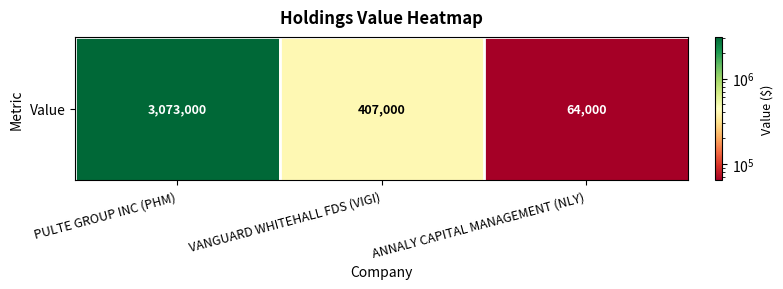

What is the difference between the maximum and minimum values?

3009000